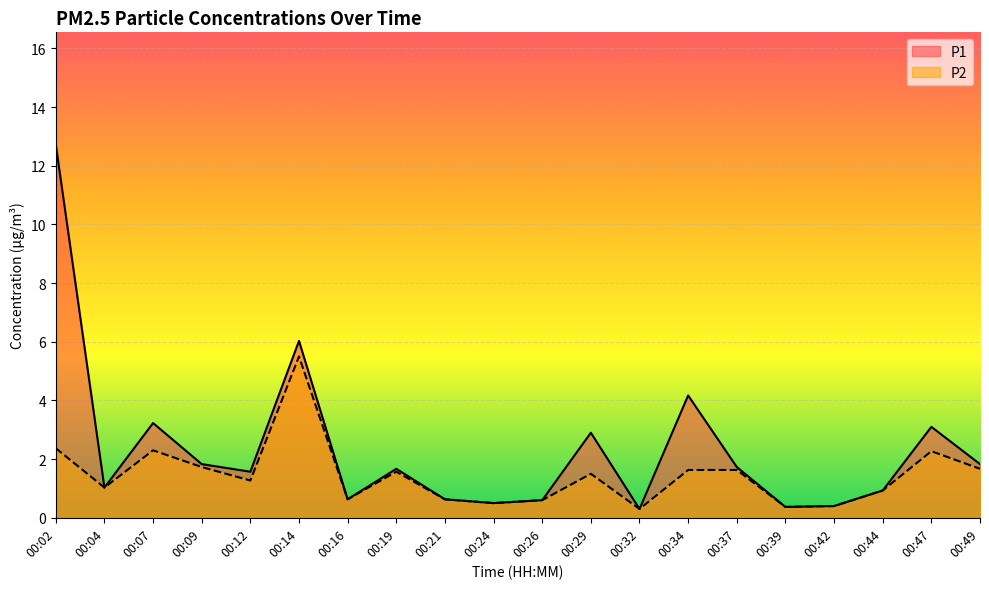

True or false: P1 and P2 intersect in this chart.

False